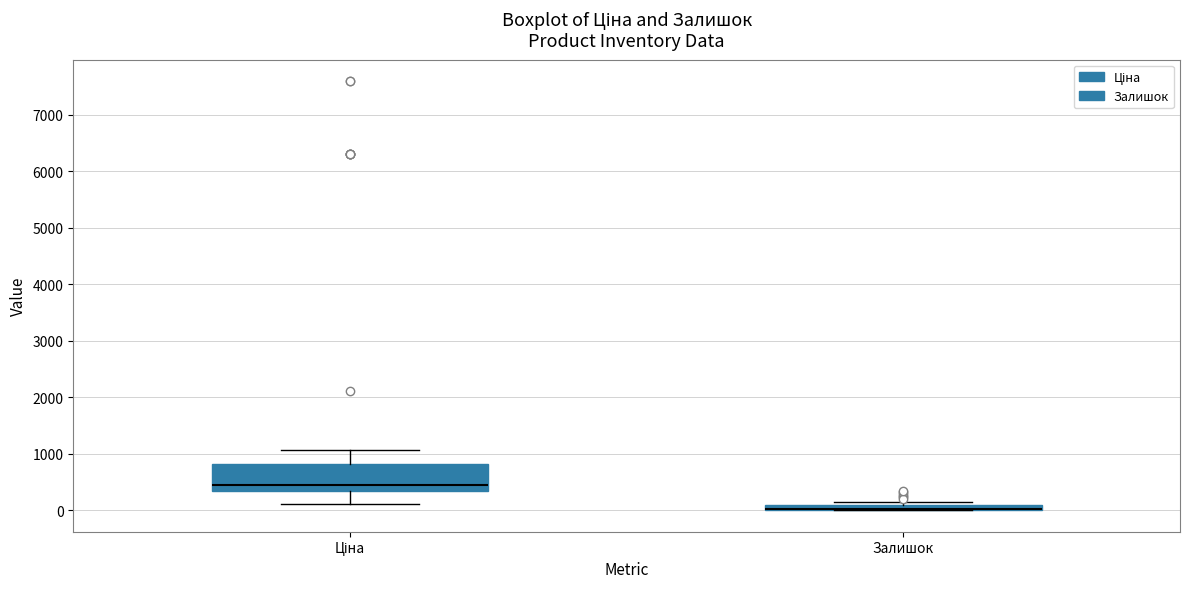

Comparing the boxes themselves (not the whiskers), which one is the tallest?

Ціна